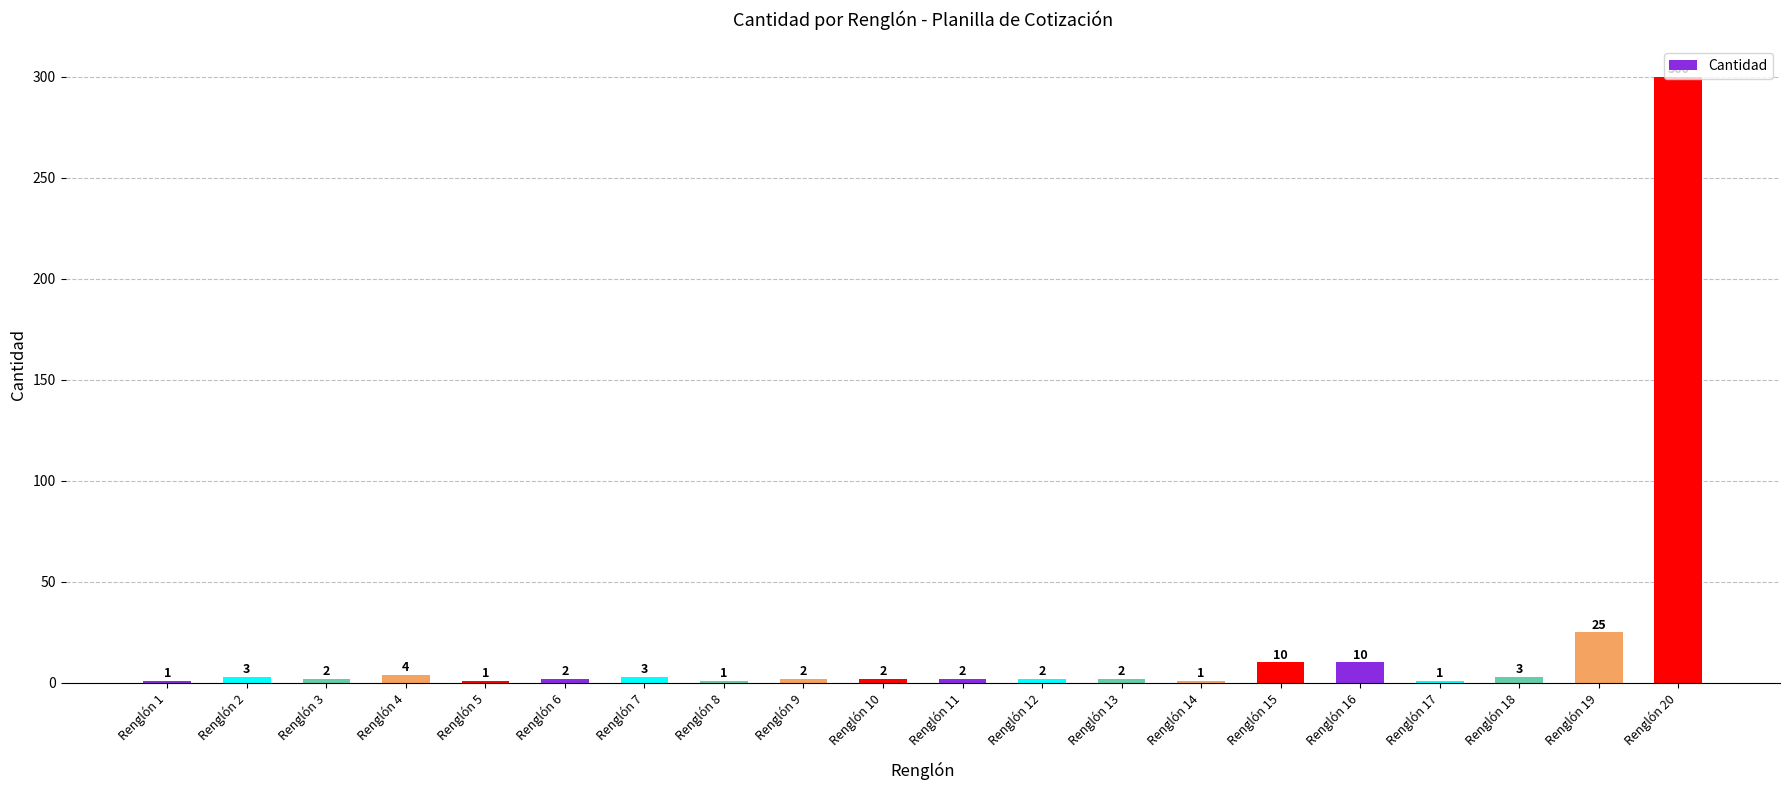

What is the value of the 16th bar from the left?

10